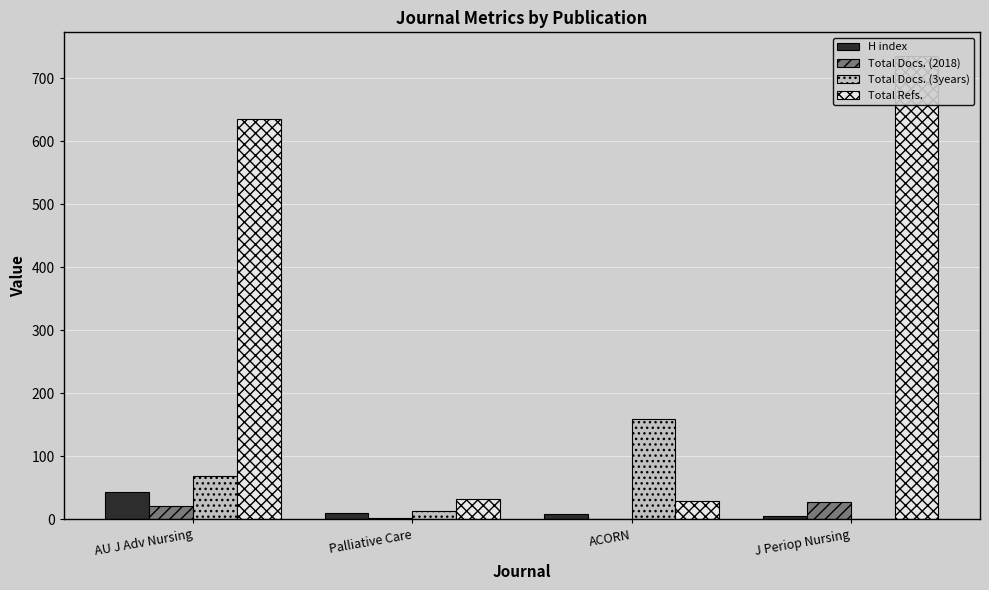

What is the difference between the Total Refs. values at AU J Adv Nursing and Palliative Care?

604